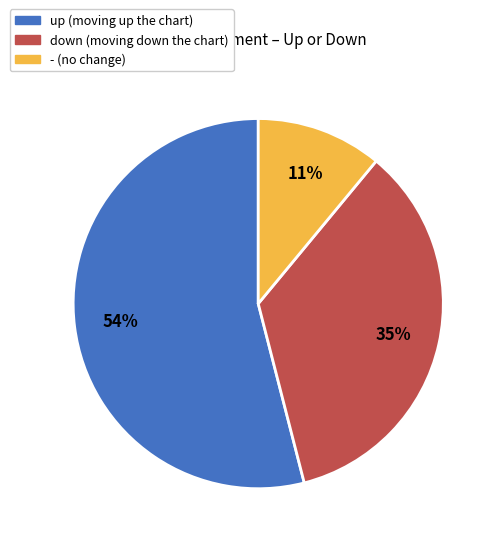

To the nearest percent, what is the average slice percentage?

33%